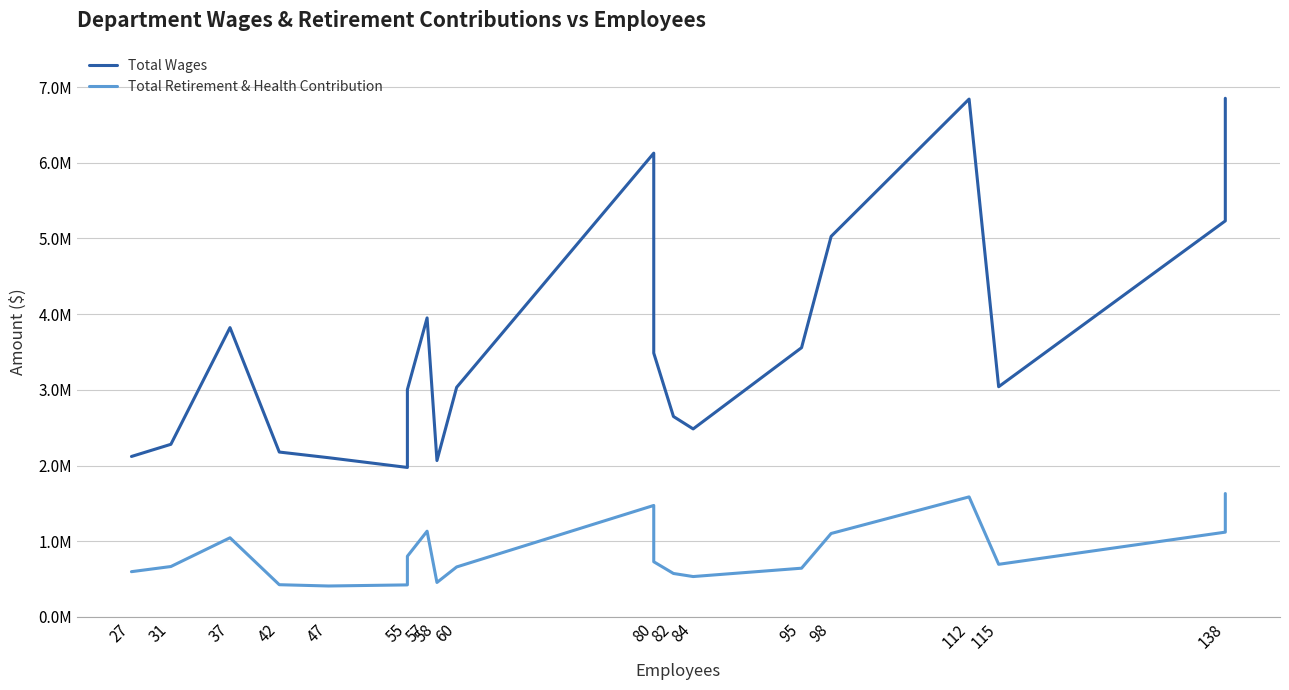

How many lines are shown in the chart?

2